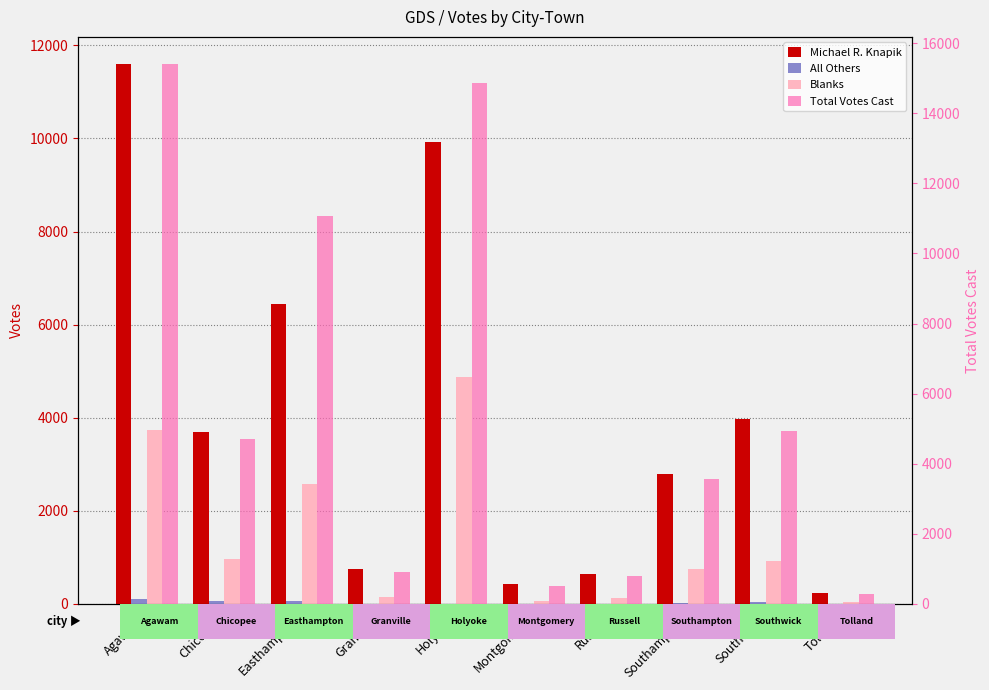

Which series has the largest range (max minus min)?

Total Votes Cast